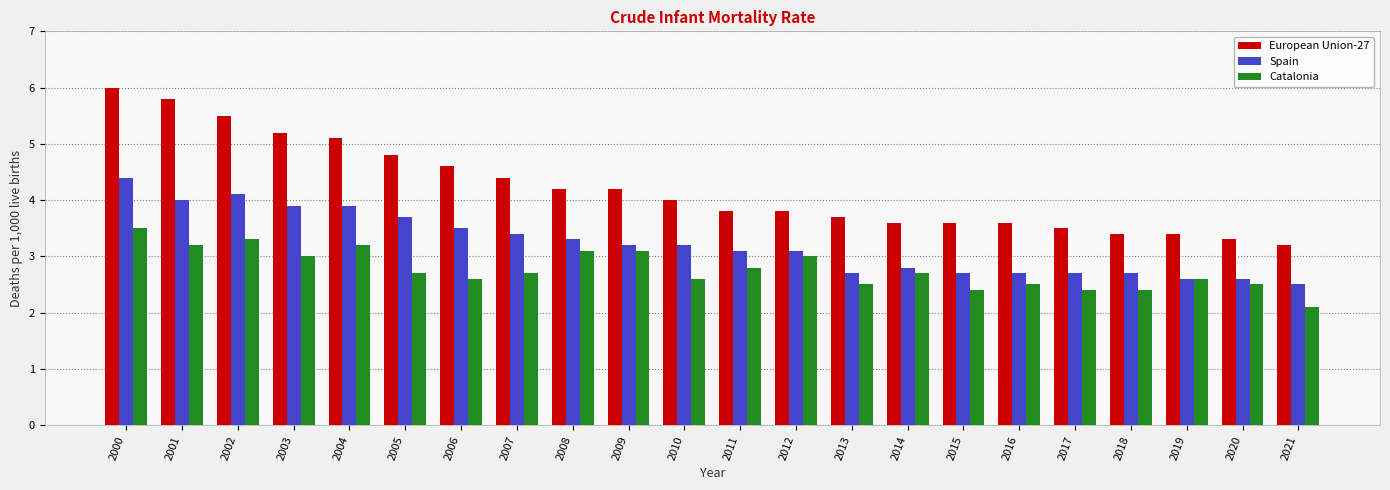

Reading right to left, list all the values displayed in this chart.

European Union-27: 3.2	3.3	3.4	3.4	3.5	3.6	3.6	3.6	3.7	3.8	3.8	4.0	4.2	4.2	4.4	4.6	4.8	5.1	5.2	5.5	5.8	6.0
Spain: 2.5	2.6	2.6	2.7	2.7	2.7	2.7	2.8	2.7	3.1	3.1	3.2	3.2	3.3	3.4	3.5	3.7	3.9	3.9	4.1	4.0	4.4
Catalonia: 2.1	2.5	2.6	2.4	2.4	2.5	2.4	2.7	2.5	3.0	2.8	2.6	3.1	3.1	2.7	2.6	2.7	3.2	3.0	3.3	3.2	3.5